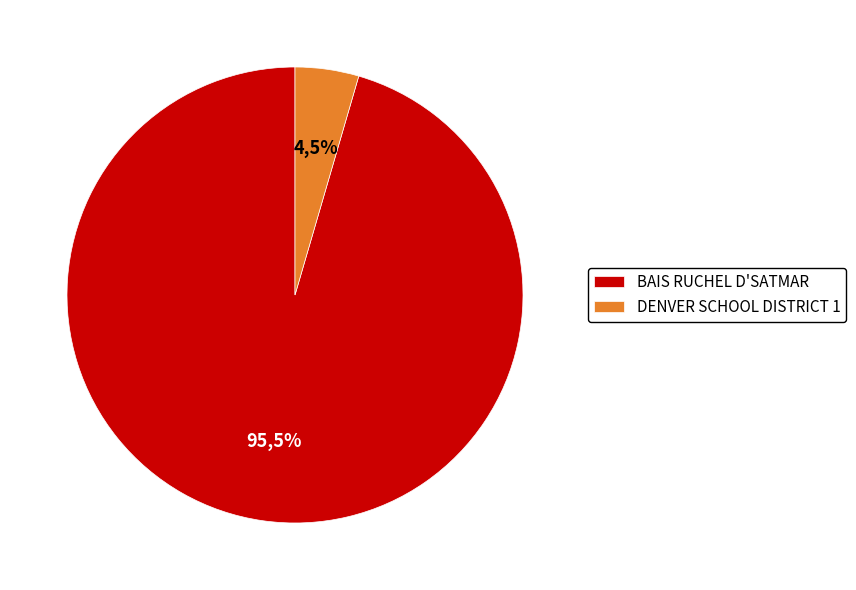

How many segments does this pie chart have?

2